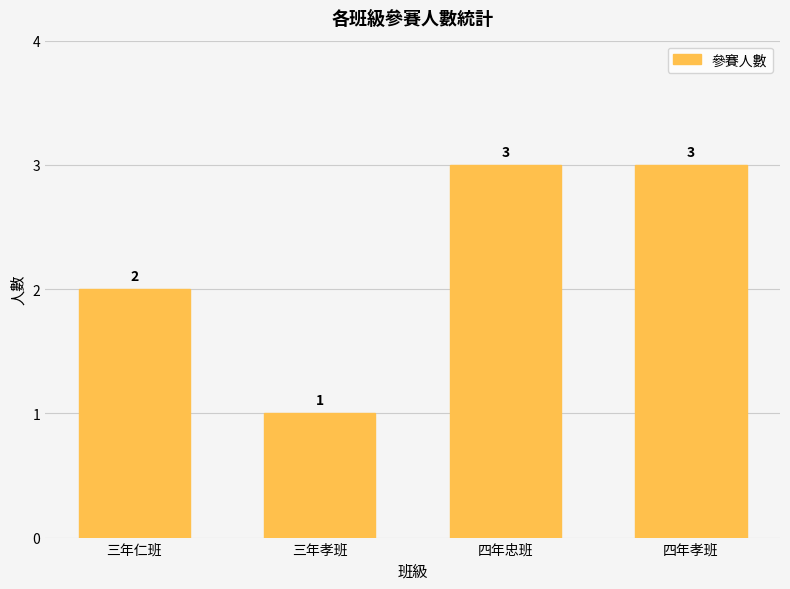

Reading right to left, extract all data points from this chart.

3	3	1	2